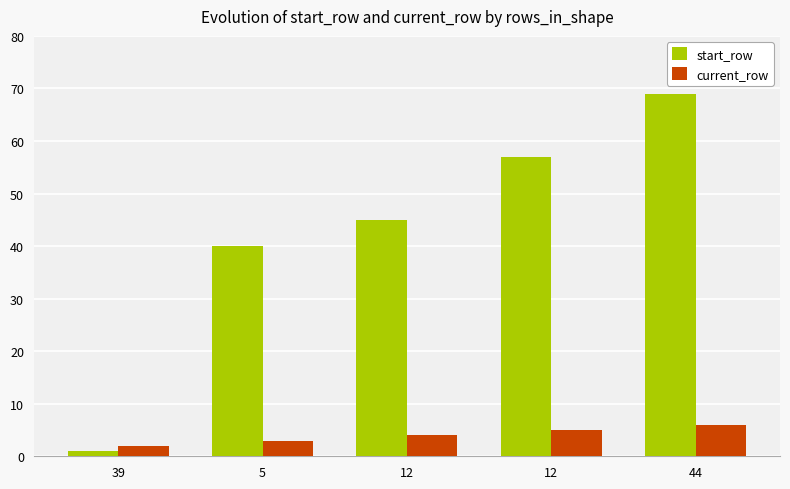

What is the difference between the highest and lowest values at 44?

63